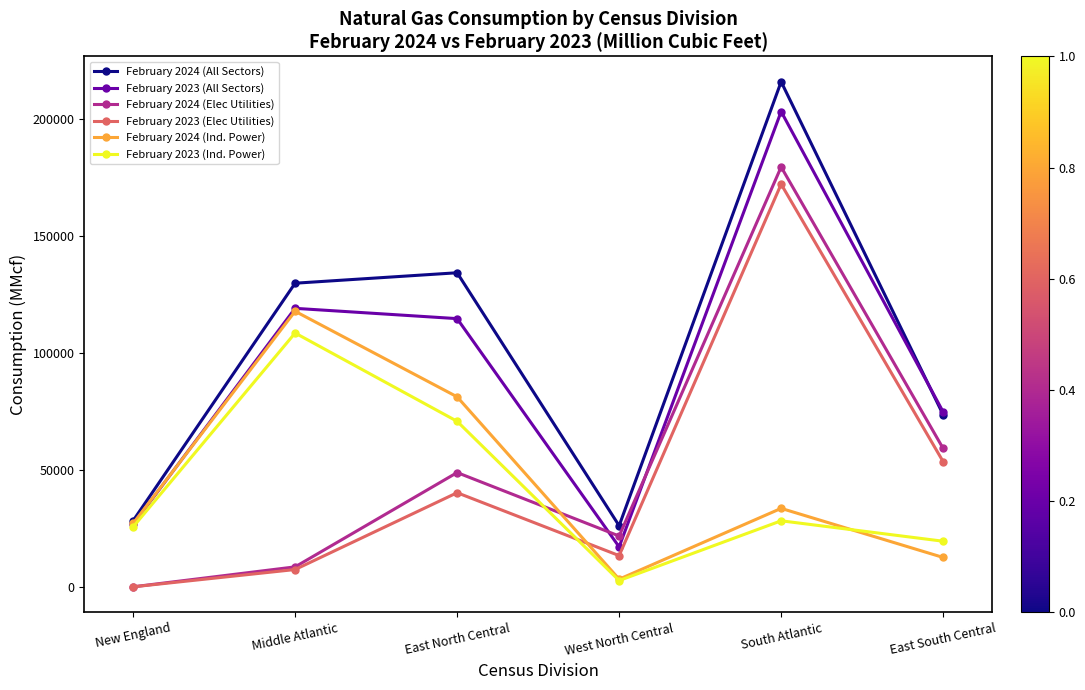

List the series in order of their peak value, lowest first.

February 2023 (Ind. Power), February 2024 (Ind. Power), February 2023 (Elec Utilities), February 2024 (Elec Utilities), February 2023 (All Sectors), February 2024 (All Sectors)